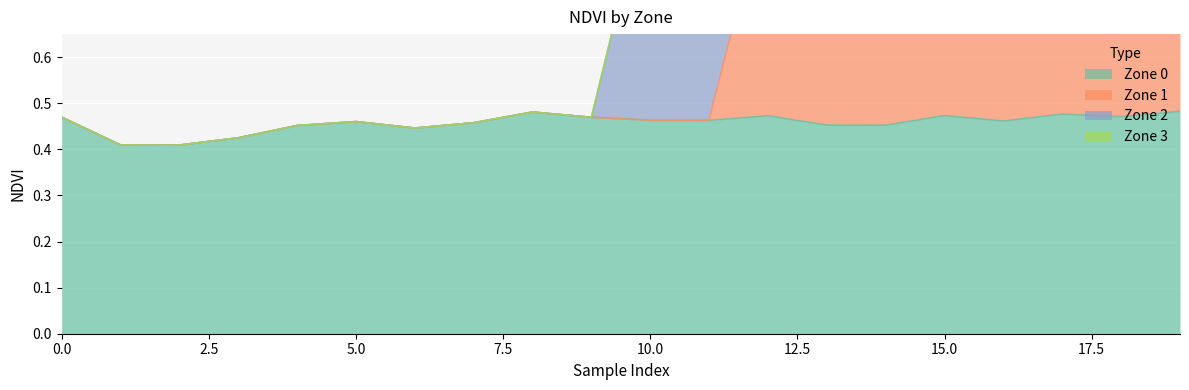

Which series has the widest spread of values?

Zone 1